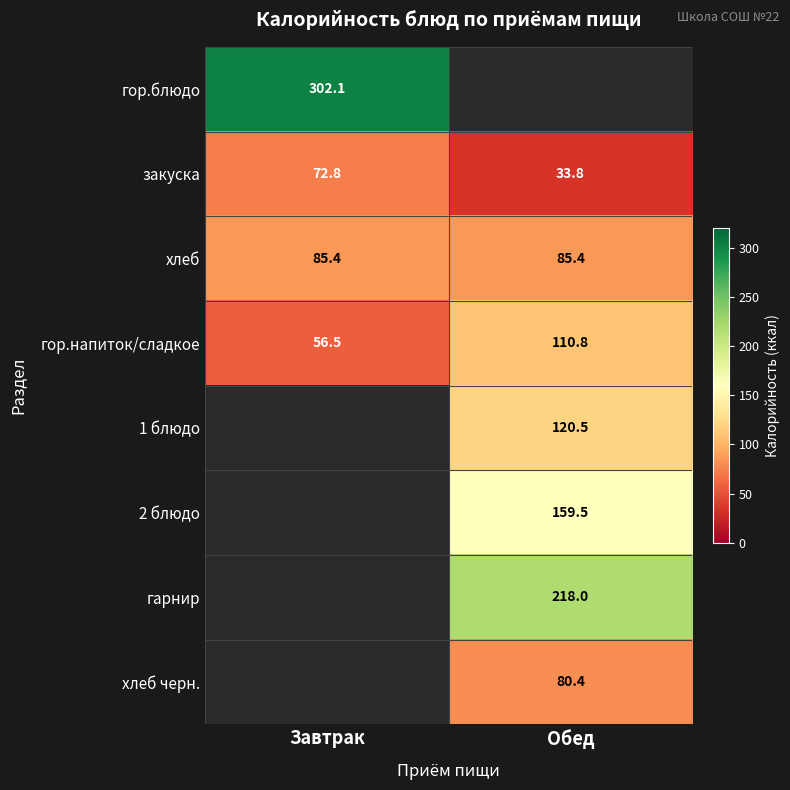

What is the difference between the maximum and minimum values in the закуска series?

39.0